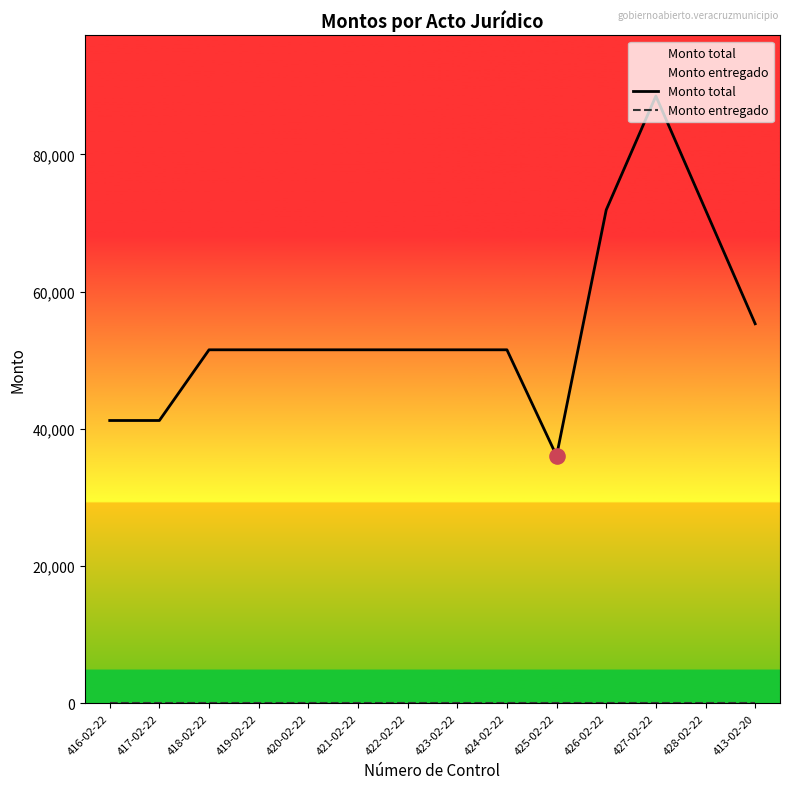

Which series contains the highest Y value?

Monto total